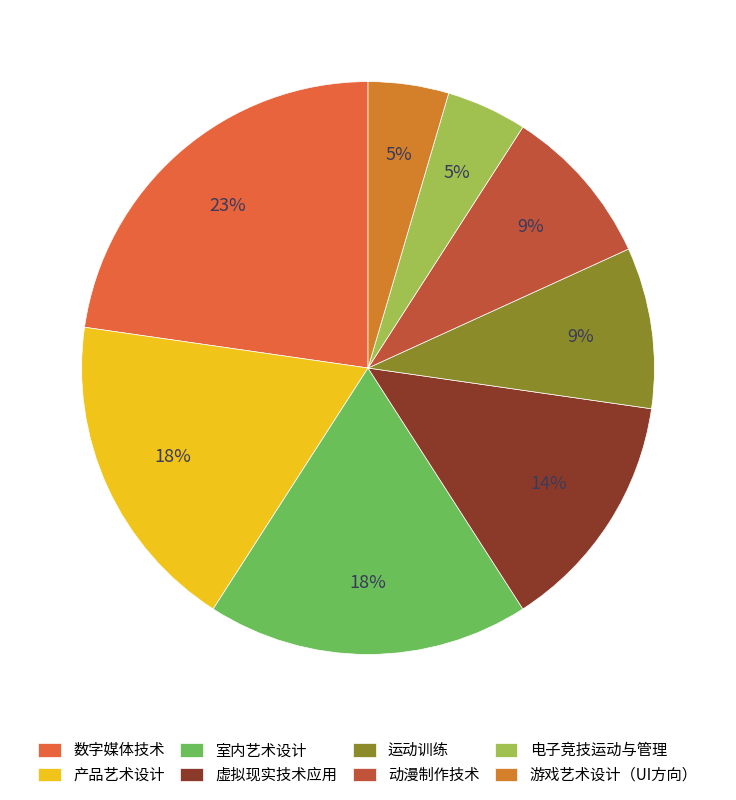

Count the number of slices in the pie.

8